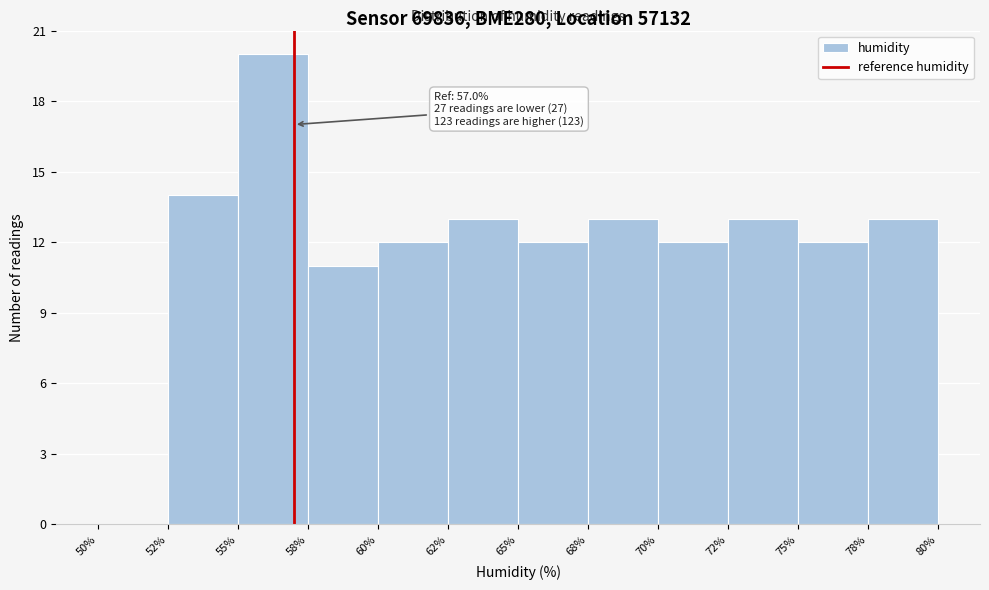

Reading left to right, transcribe all the data shown in this chart.

50%=0	52%=14	55%=20	58%=11	60%=12	62%=13	65%=12	68%=13	70%=12	72%=13	75%=12	78%=13